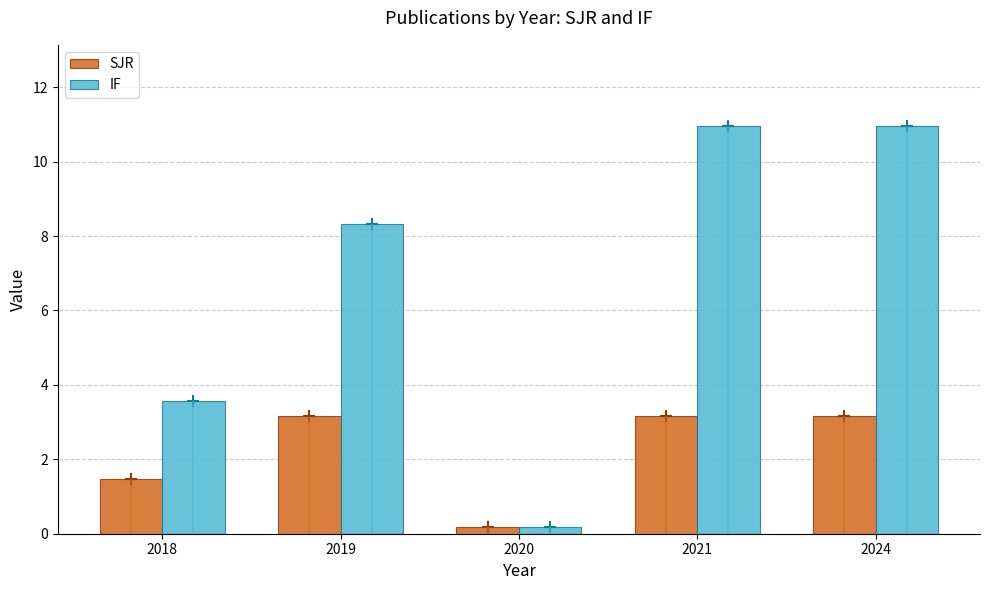

What is the value of the IF bar at the 2nd from the left?

8.3